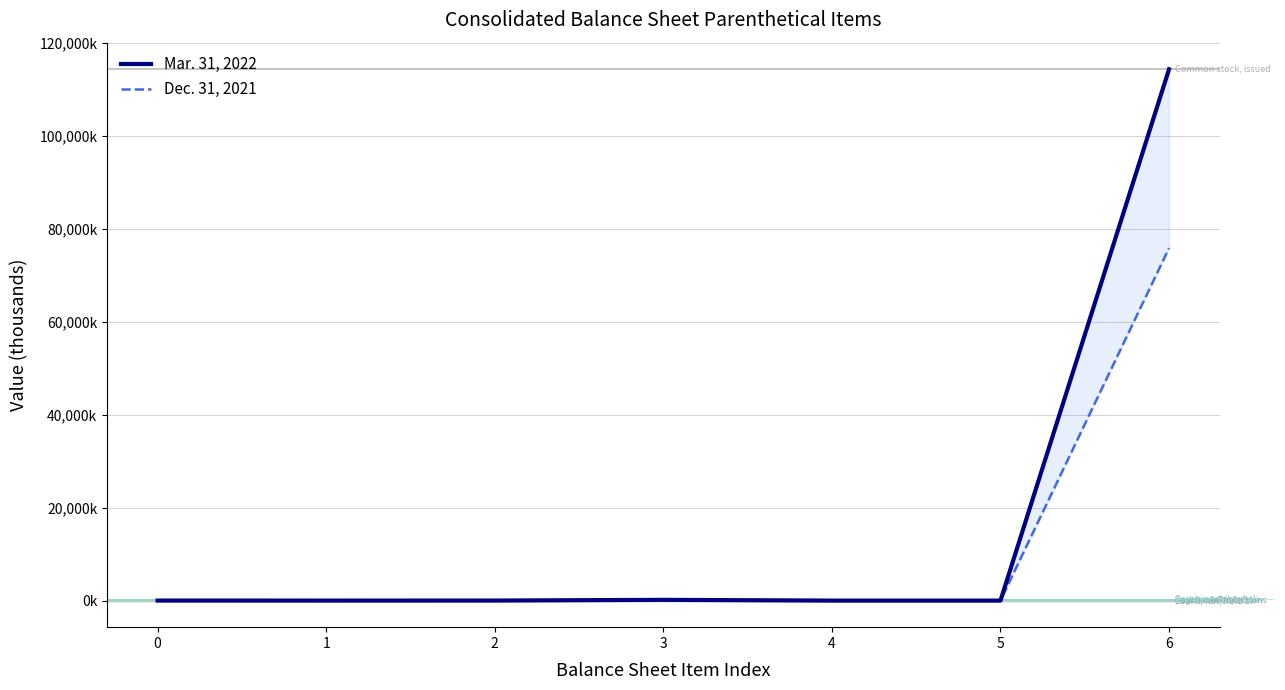

What value does the Dec. 31, 2021 series have at 0?

10.8